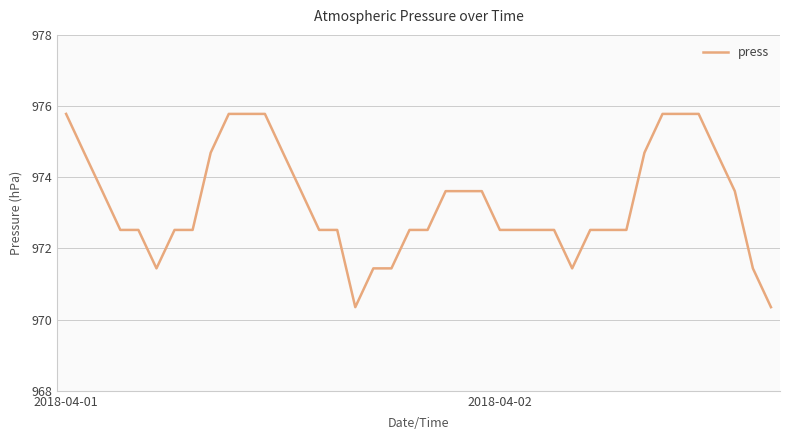

What is the greatest value displayed?

975.8